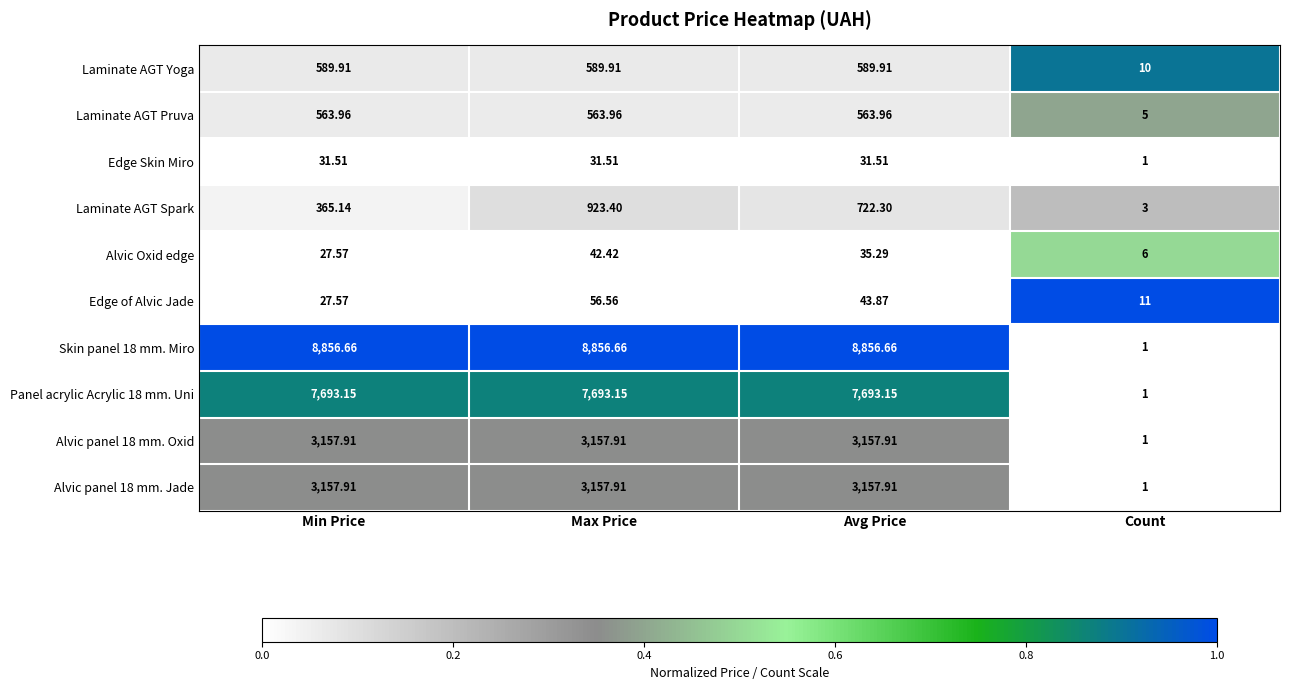

Which series changed the most between Min Price and Avg Price?

Laminate AGT Spark